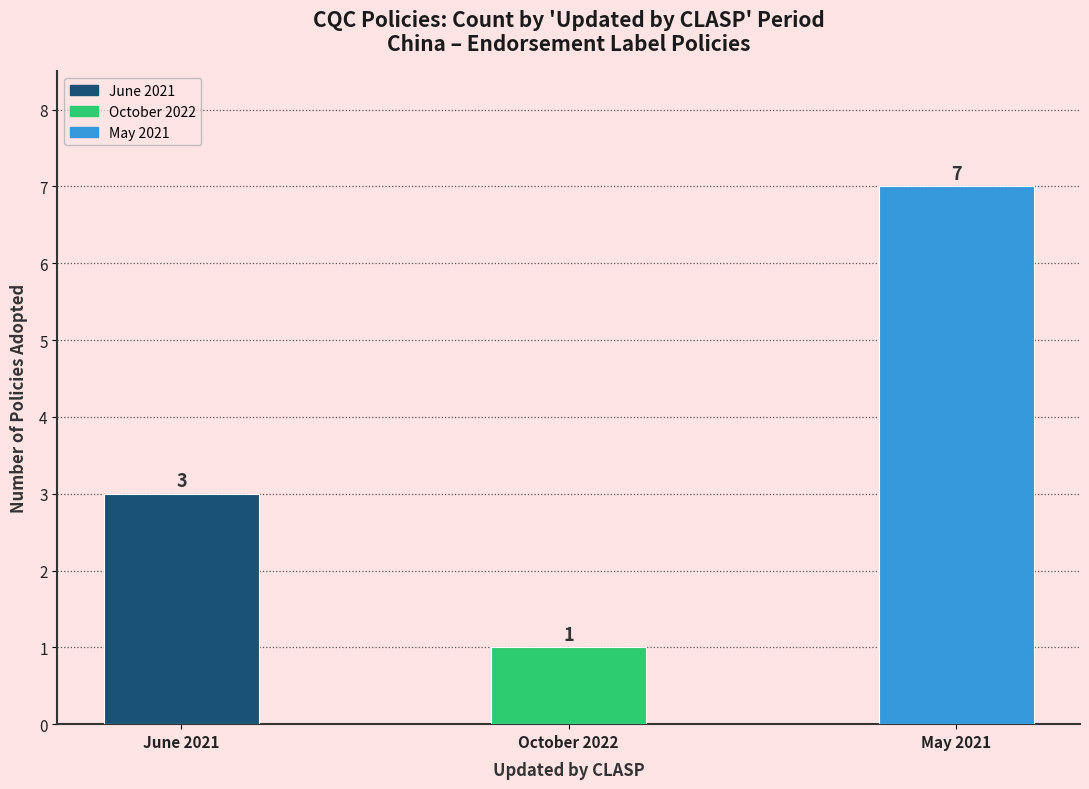

What value does the data have at June 2021?

3